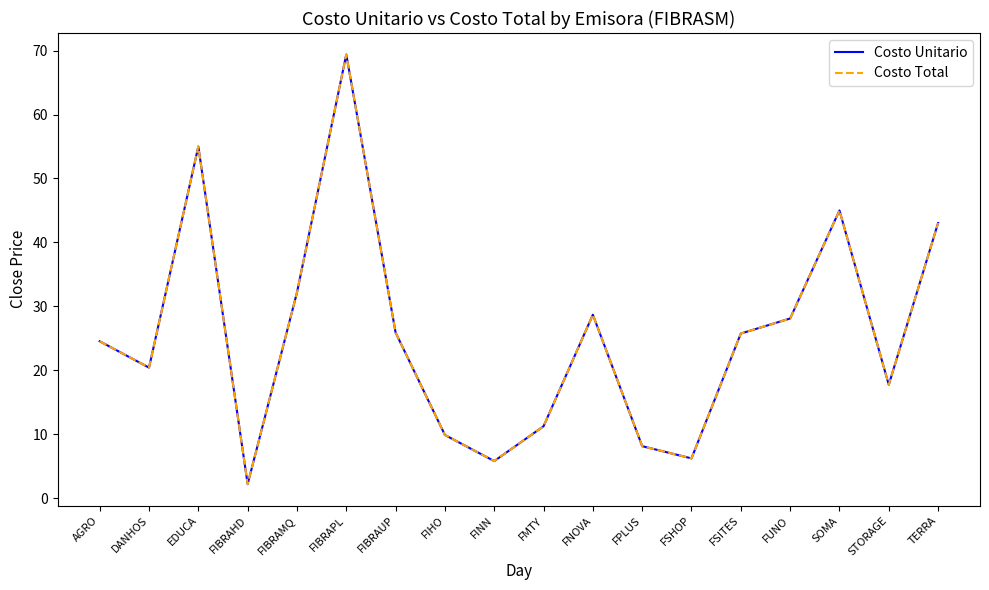

At which category is the sum across all series the highest?

FIBRAPL